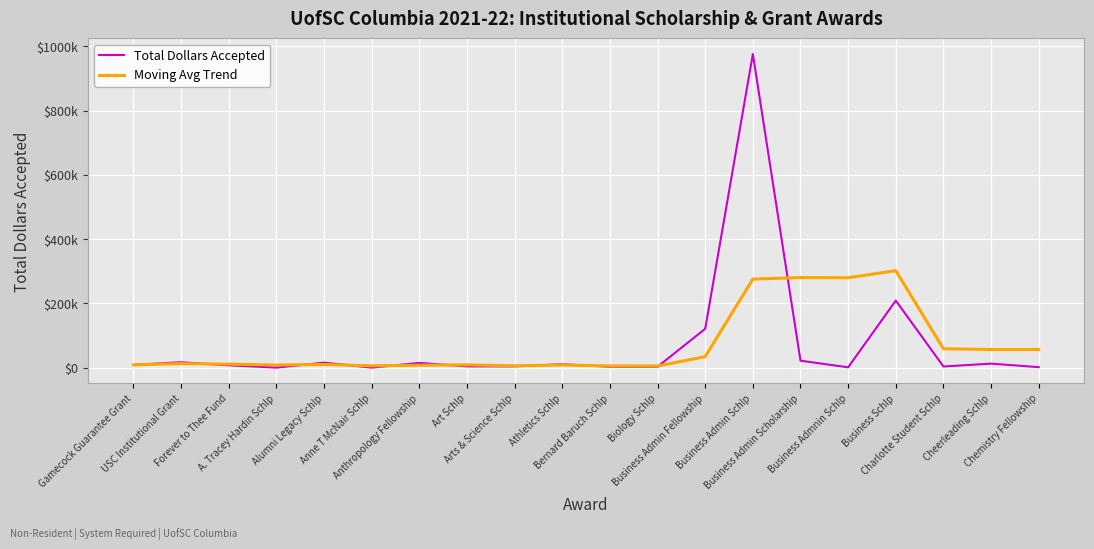

After their last crossing, which series has the higher values: Moving Avg Trend or Total Dollars Accepted?

Moving Avg Trend